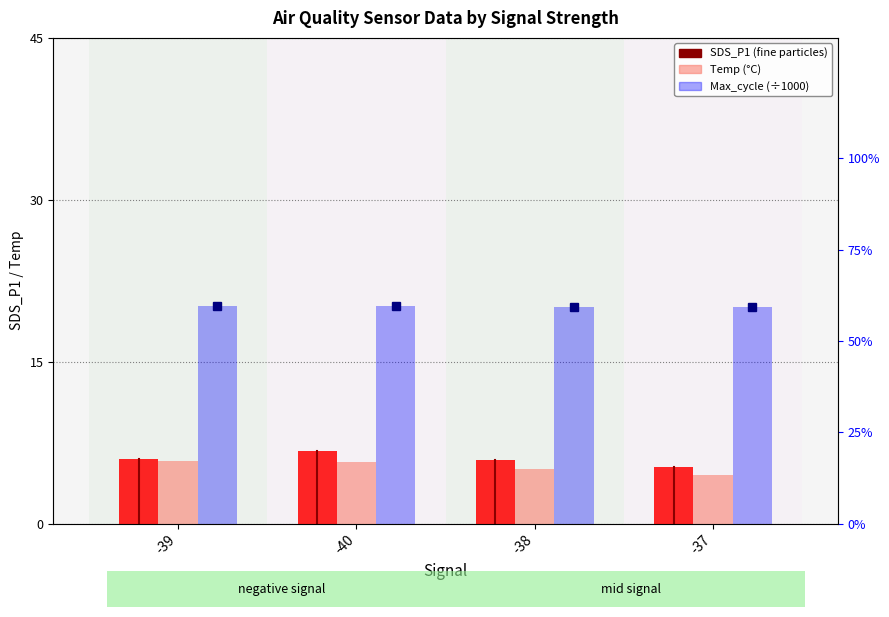

What is the minimum value for Max_cycle (÷1000)?

20.1